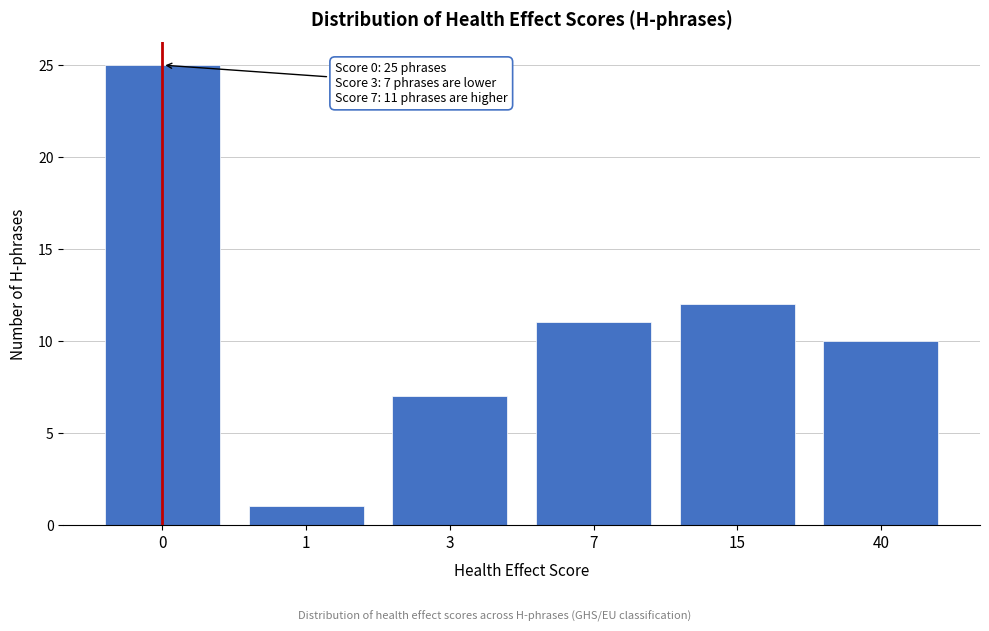

Reading left to right, transcribe all the data shown in this chart.

0=25	1=1	3=7	7=11	15=12	40=10